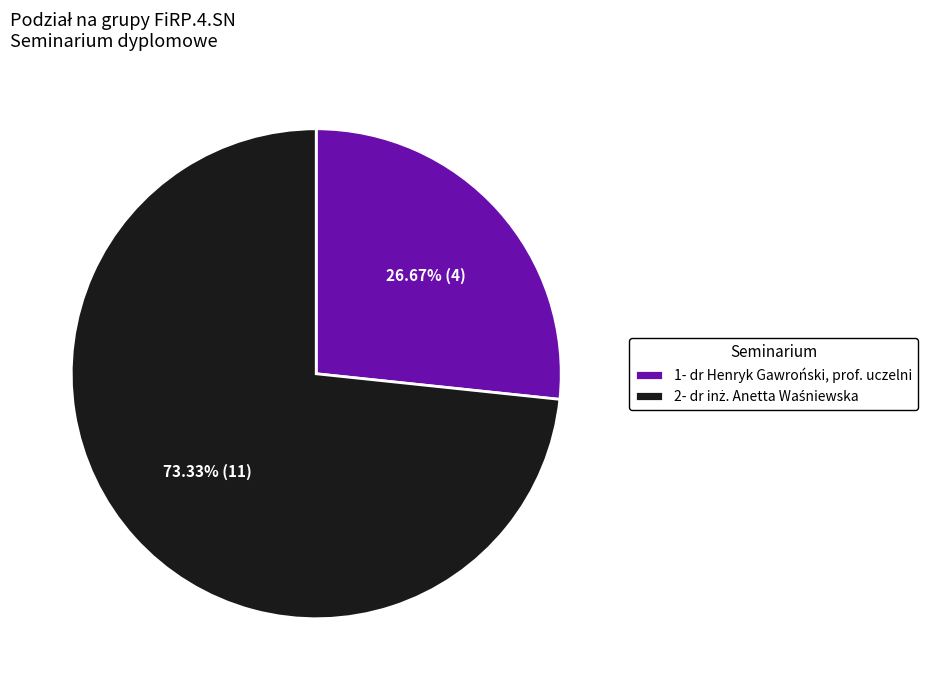

Is there a majority slice in this chart?

Yes